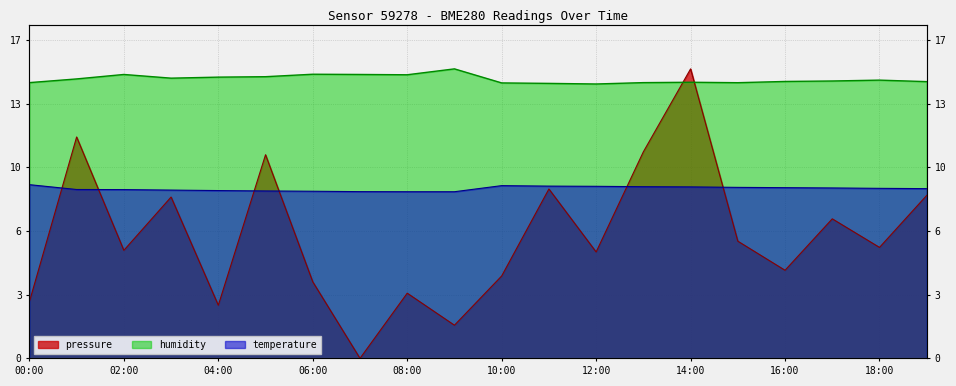

What is the label of the 8th point from the left?

07:00